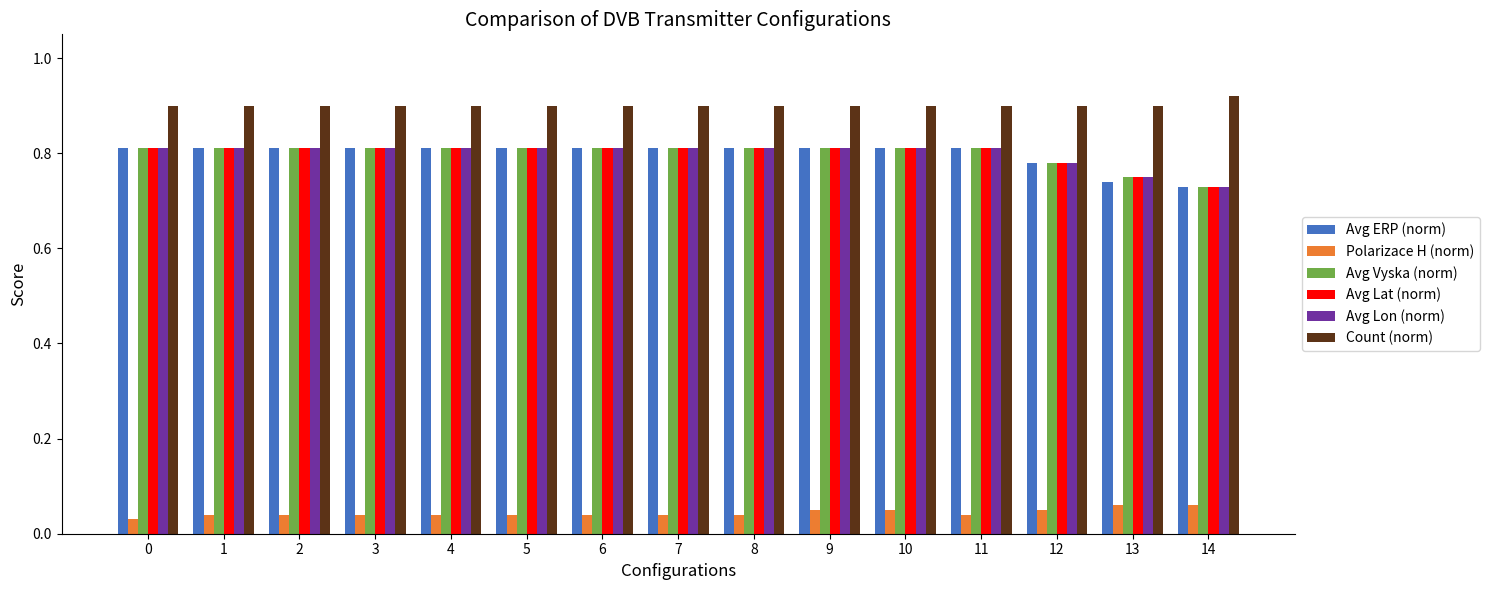

At how many categories does at least one series exceed 0?

15